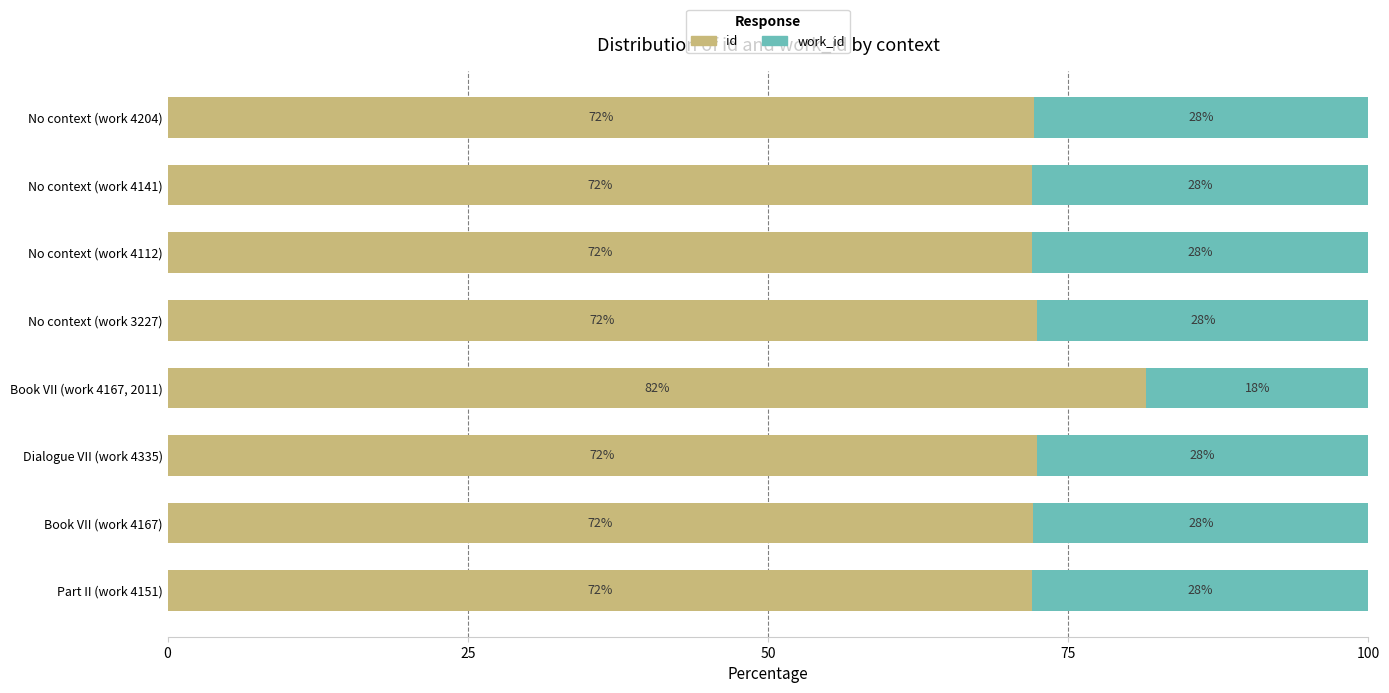

What is the total value across all series at Part II (work 4151)?

100.0